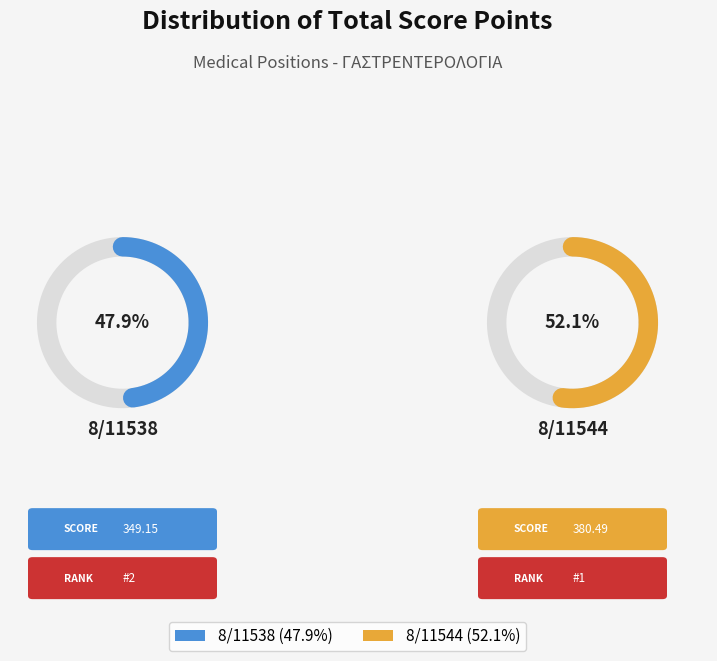

Is there a majority slice in this chart?

Yes